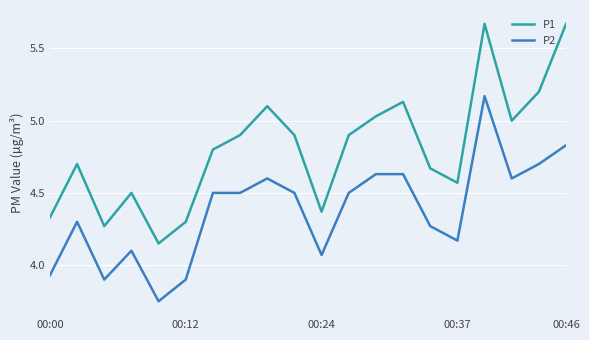

Count the number of data series in this chart.

2